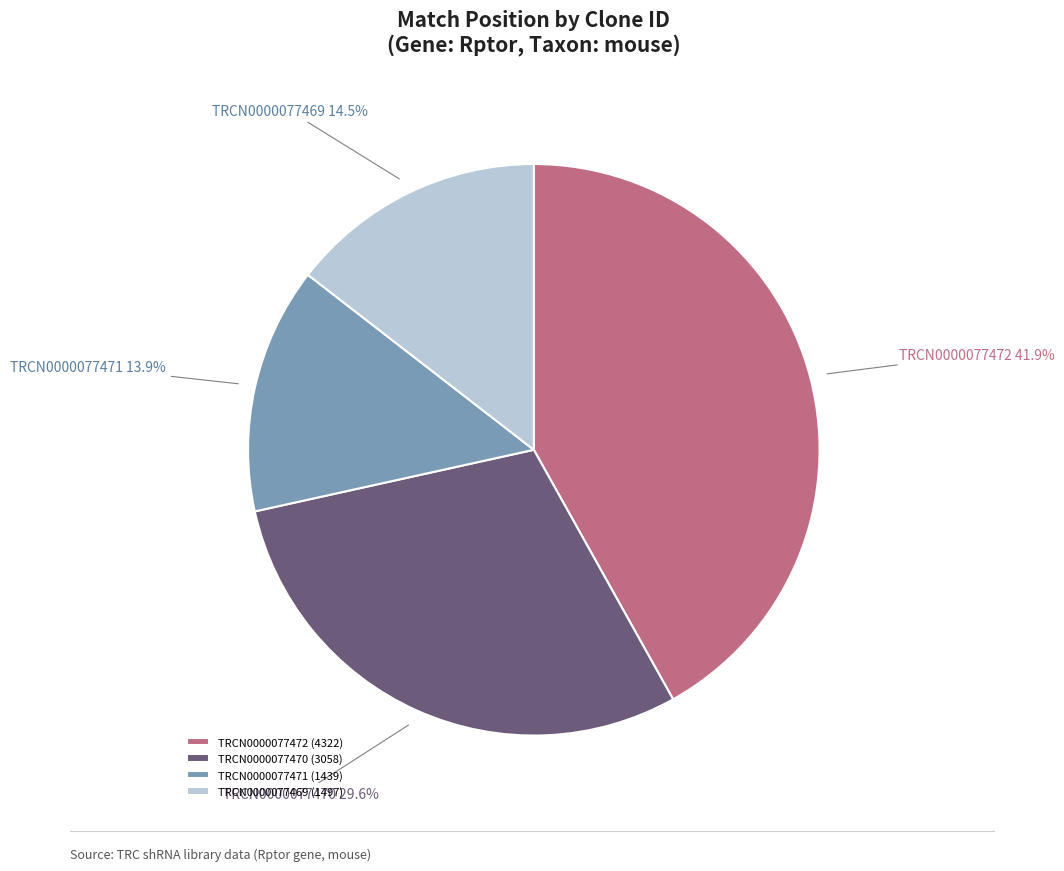

To the nearest percent, what portion does TRCN0000077472 represent?

42%